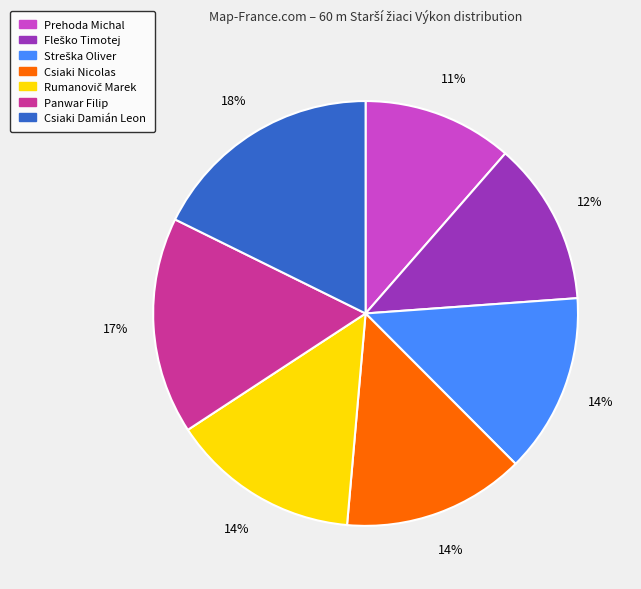

To the nearest percent, what is the average slice percentage?

14%